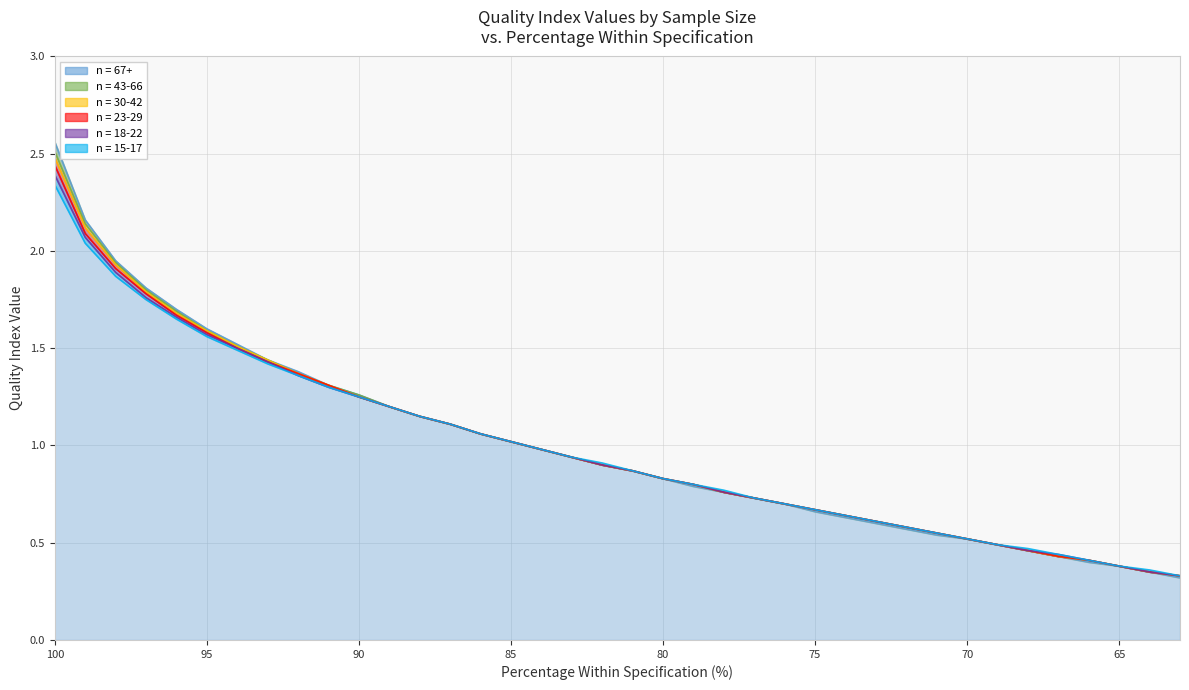

At which label does 15-17 reach its minimum?

63